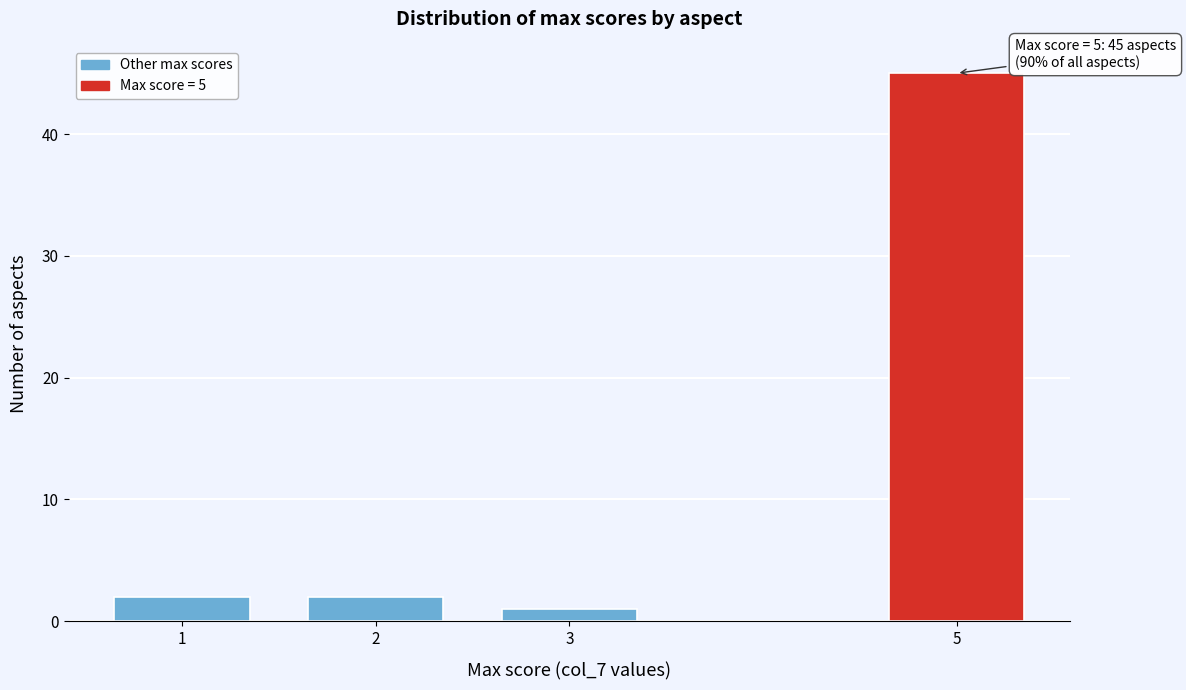

Reading right to left, transcribe all the data shown in this chart.

5=45	3=1	2=2	1=2